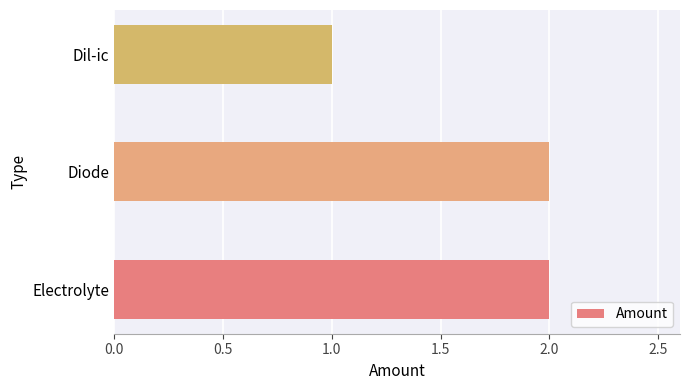

Approximately how many times larger is the value at Diode compared to Dil-ic?

2.0